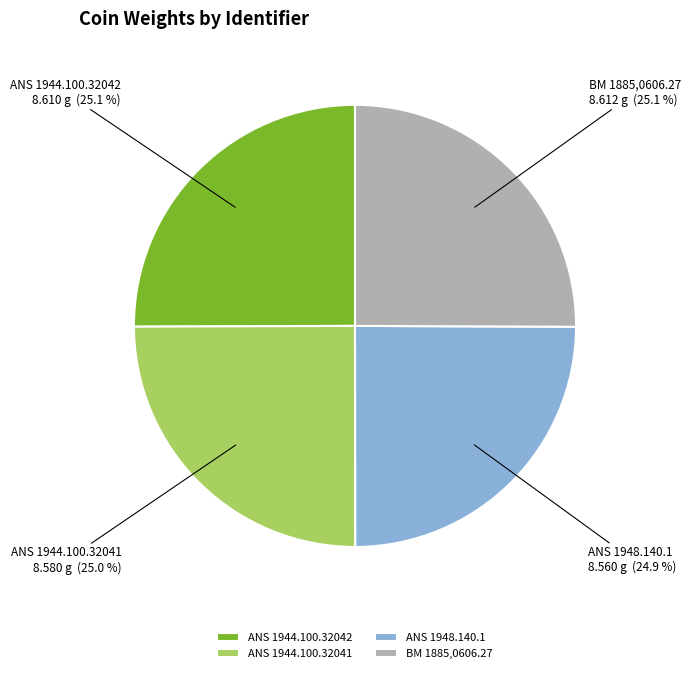

What percentage do ANS 1948.140.1 and ANS 1944.100.32042 together represent?

50.0%